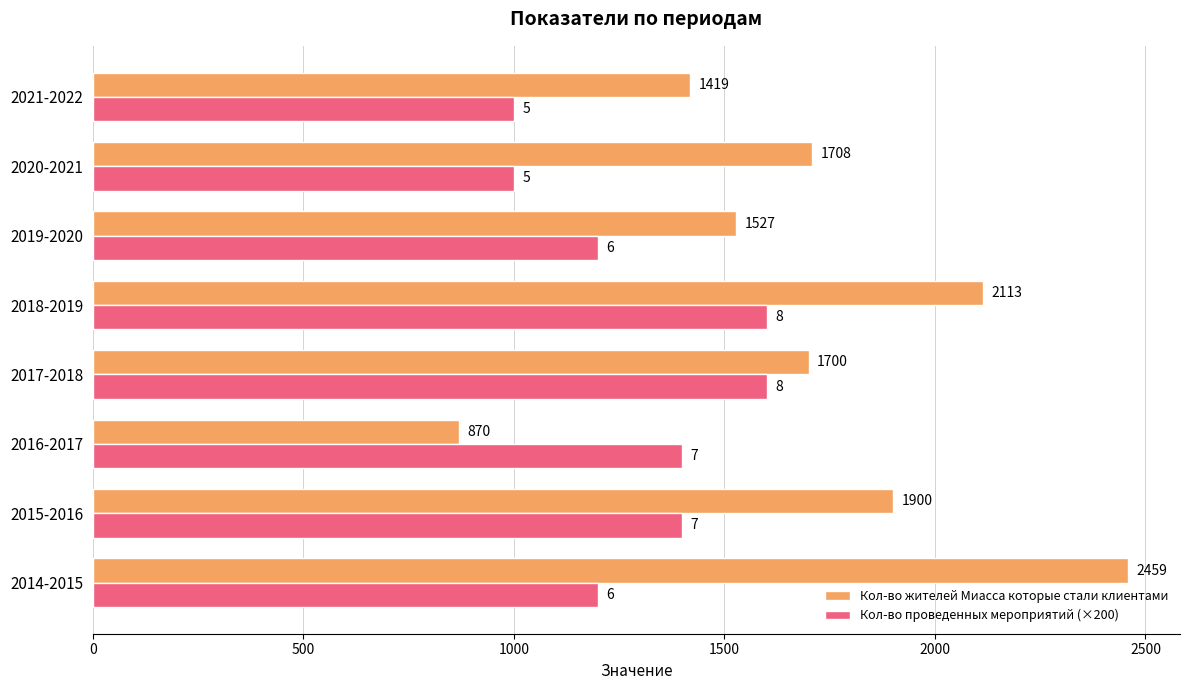

Count the number of categories in the chart.

8